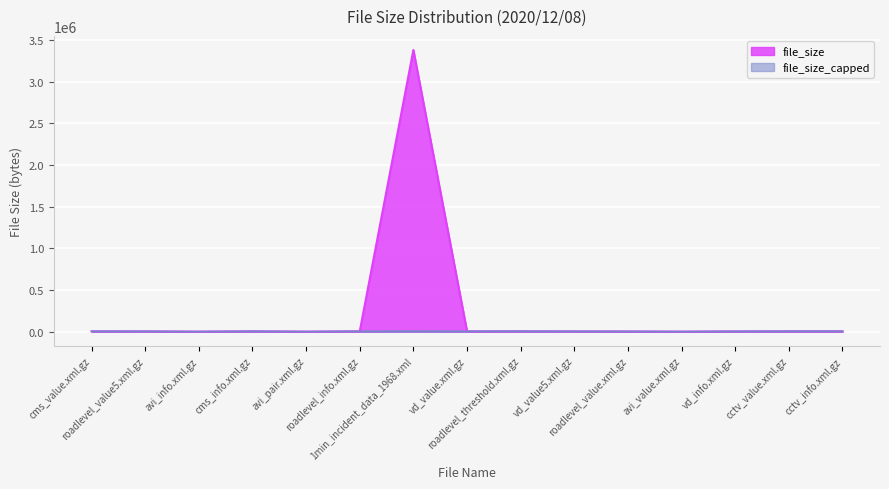

Read the value at roadlevel_threshold.xml.gz.

5514